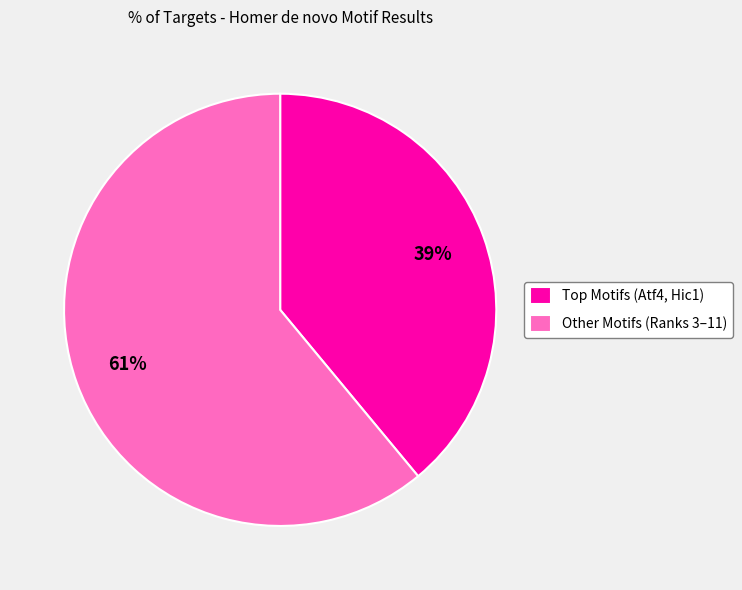

Is Other Motifs (Ranks 3–11) the majority of the pie?

Yes